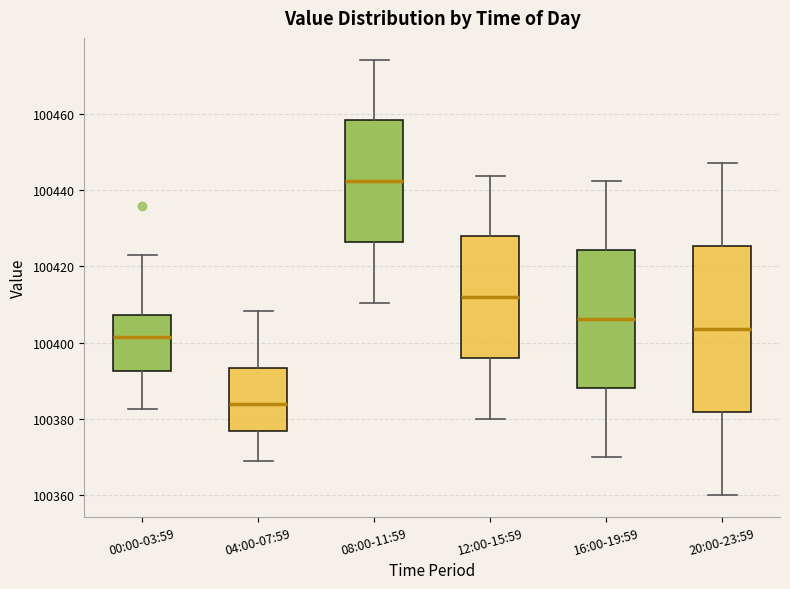

Which box's median line is the highest?

08:00-11:59